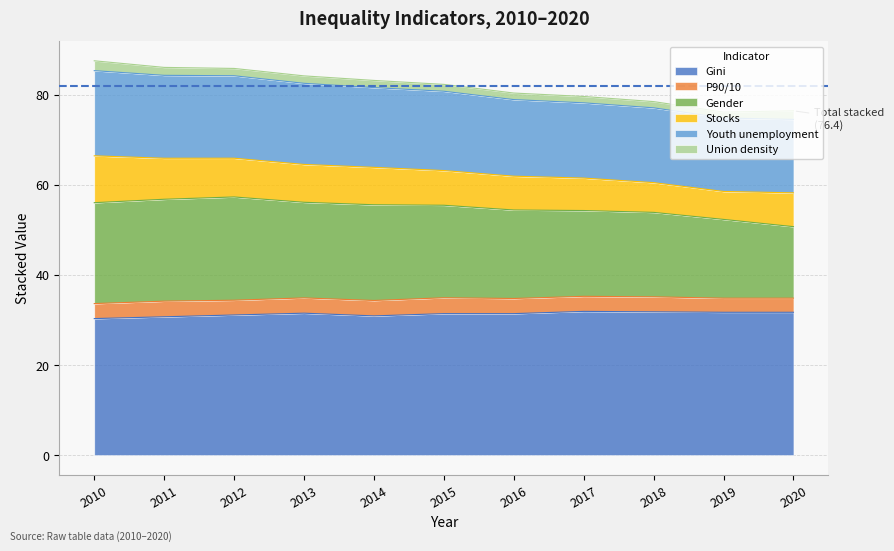

How many lines are shown in the chart?

6